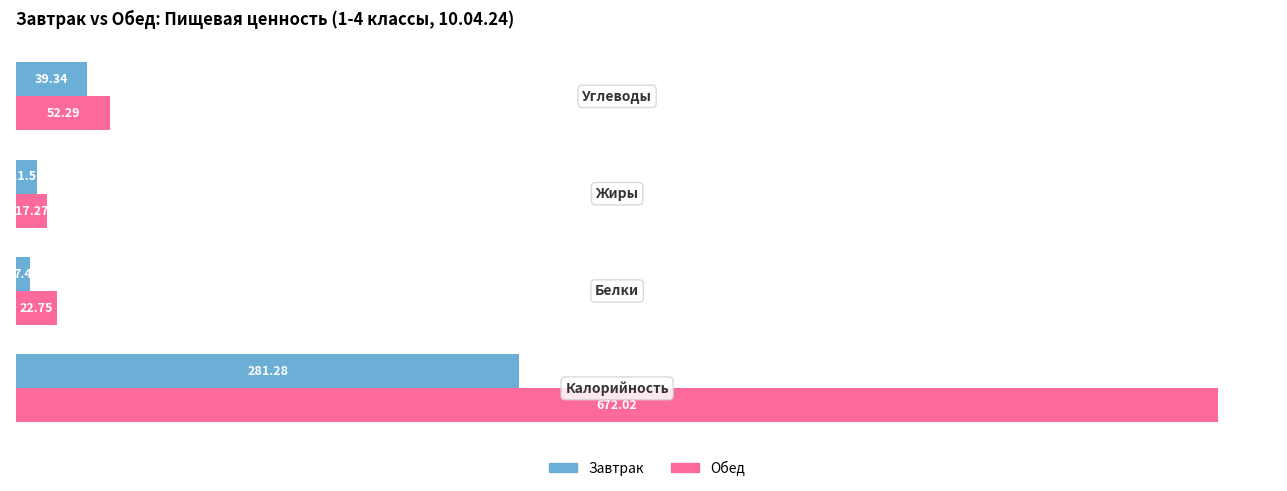

What is the average value of the Обед series?

191.1